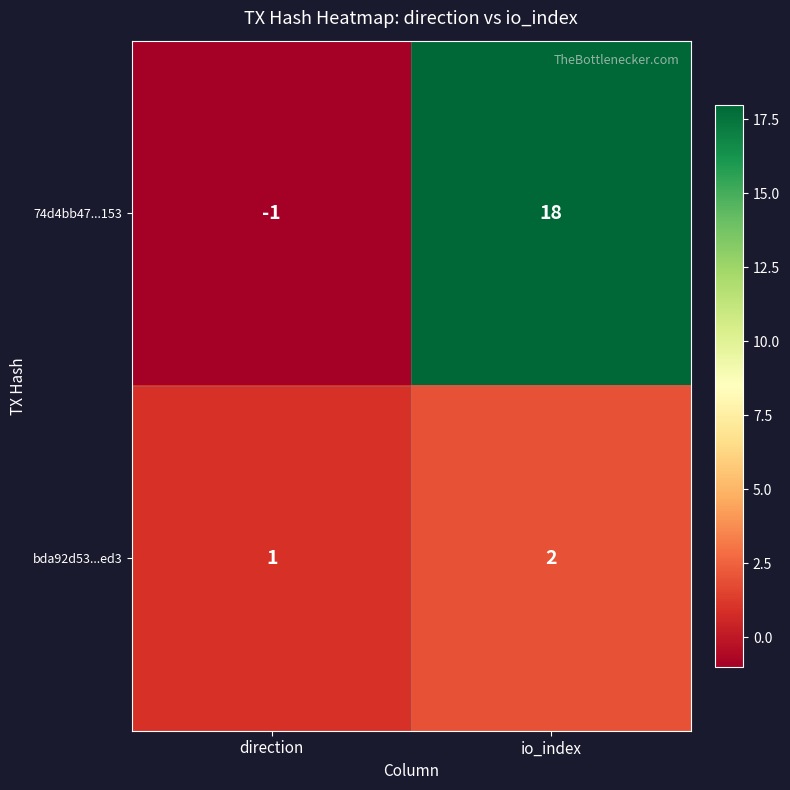

Rank the series by their maximum value, from highest to lowest.

74d4bb47...153, bda92d53...ed3